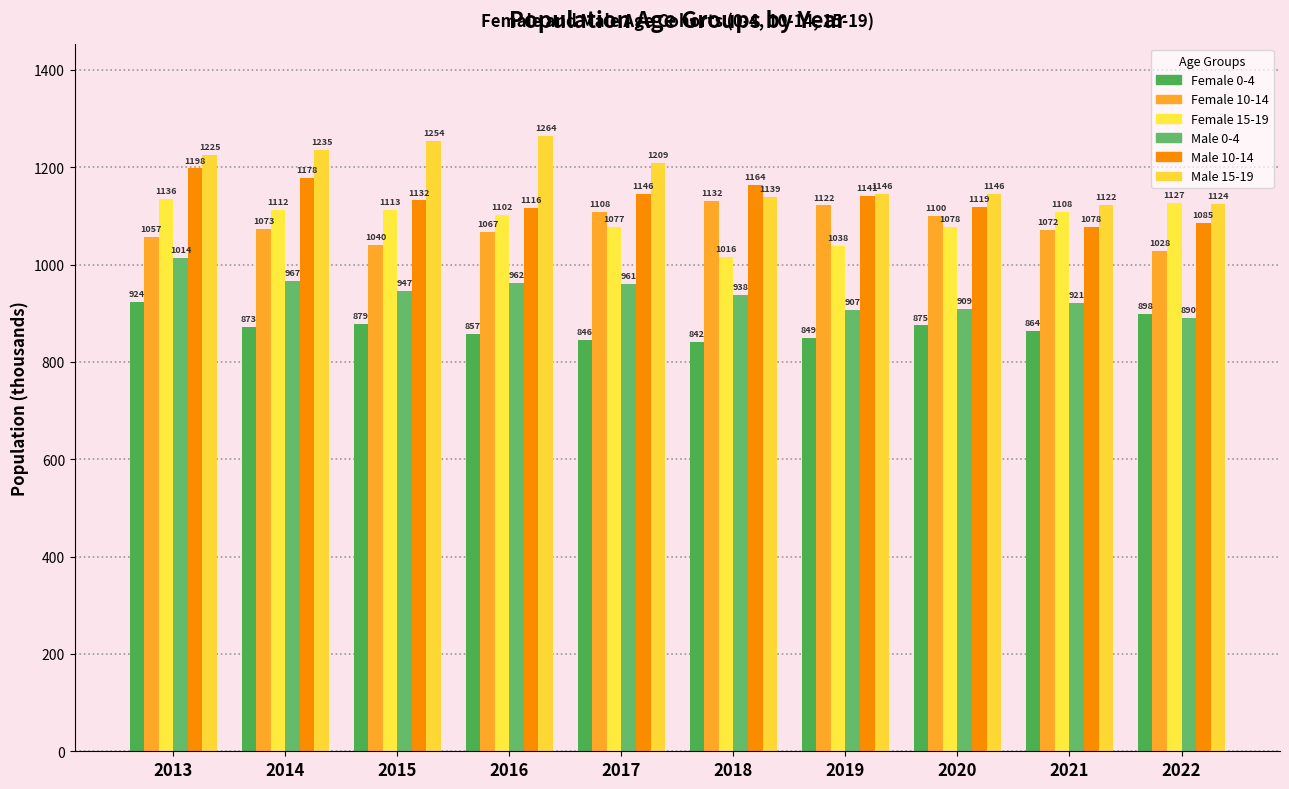

Reading left to right, what are all the values shown in this chart?

Female 0-4: 2013=923.8	2014=872.8	2015=878.8	2016=856.8	2017=845.8	2018=841.8	2019=848.8	2020=875.0	2021=864.0	2022=898.0
Female 10-14: 2013=1057.1	2014=1073.2	2015=1040.3	2016=1067.4	2017=1108.5	2018=1131.6	2019=1121.7	2020=1100.0	2021=1072.0	2022=1028.0
Female 15-19: 2013=1135.6	2014=1111.7	2015=1112.8	2016=1101.9	2017=1077.0	2018=1016.1	2019=1038.2	2020=1078.0	2021=1108.0	2022=1127.0
Male 0-4: 2013=1013.8	2014=966.8	2015=946.8	2016=961.8	2017=960.8	2018=937.8	2019=906.8	2020=909.0	2021=921.0	2022=890.0
Male 10-14: 2013=1197.7	2014=1178.3	2015=1131.9	2016=1116.5	2017=1146.1	2018=1163.7	2019=1141.3	2020=1119.0	2021=1078.0	2022=1085.0
Male 15-19: 2013=1224.9	2014=1235.4	2015=1253.9	2016=1264.4	2017=1208.9	2018=1139.4	2019=1145.9	2020=1146.0	2021=1122.0	2022=1124.0